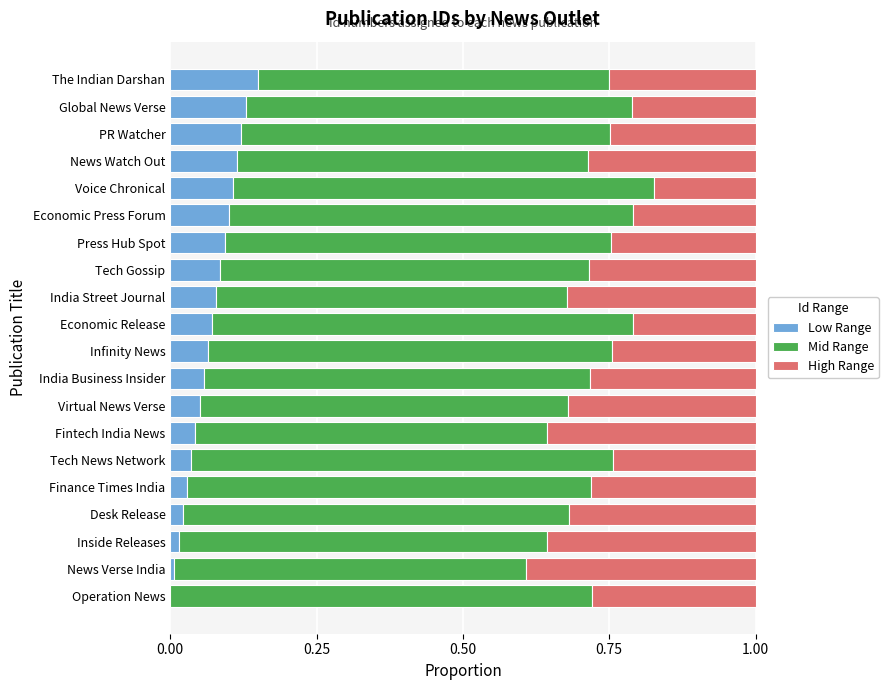

What is the total value across all series at Finance Times India?

1.0